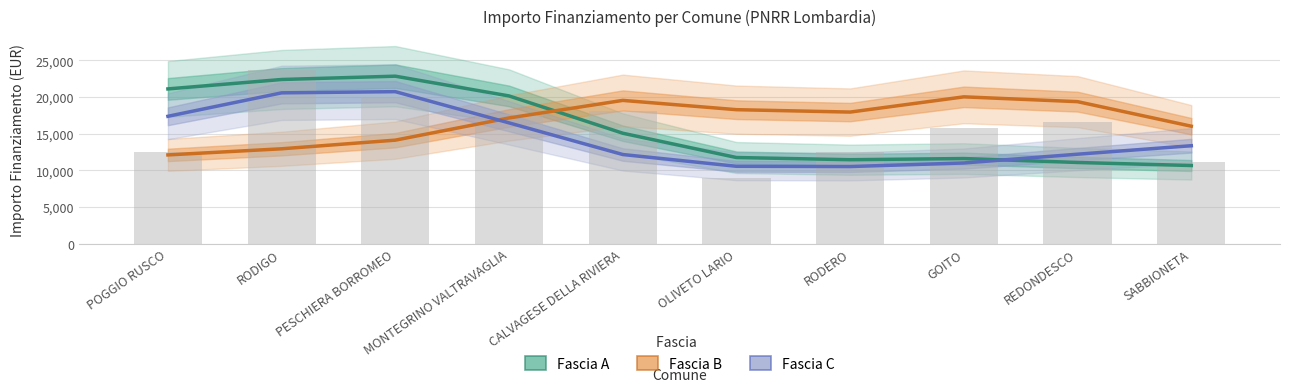

Reading left to right, extract all data points from this chart.

Fascia A: 21088	22372	22824	20131	15047	11733	11436	11594	11057	10643
Fascia B: 12090	12925	14103	17130	19523	18257	17930	20007	19350	16003
Fascia C: 17355	20551	20714	16457	12143	10539	10504	10991	12187	13343